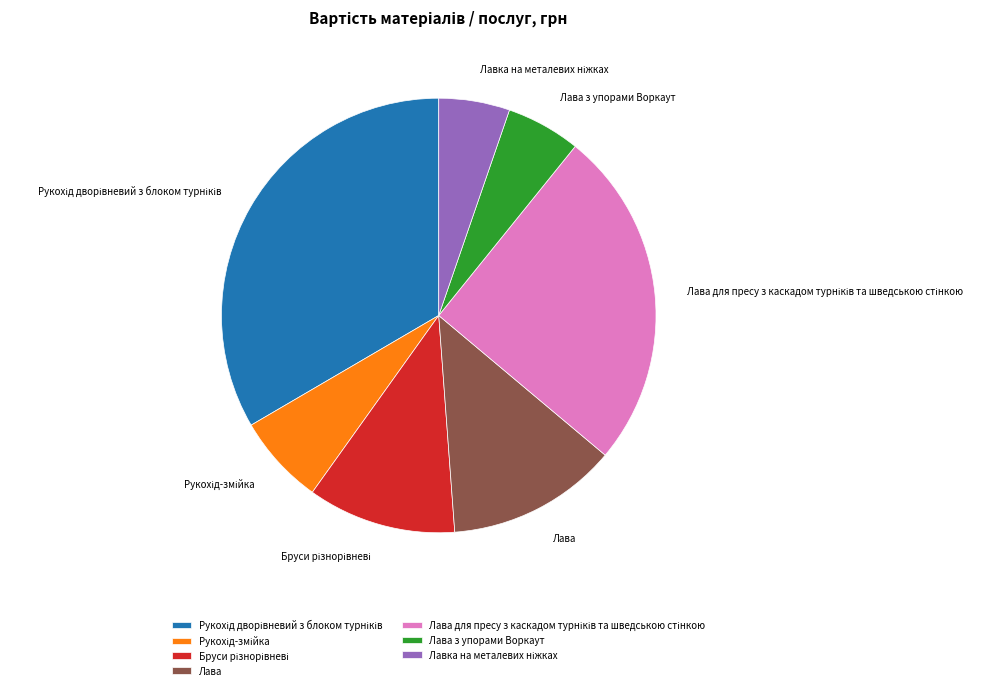

Is it true that Лава is 26% of the pie?

False